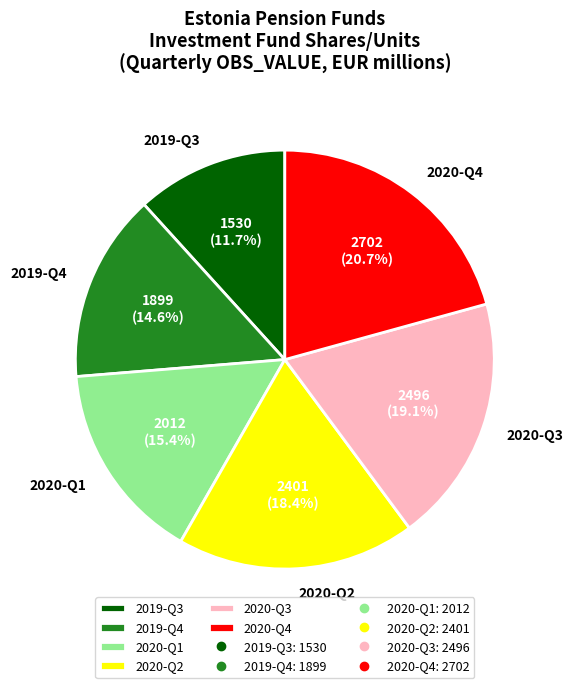

To the nearest percent, what is the average slice percentage?

17%